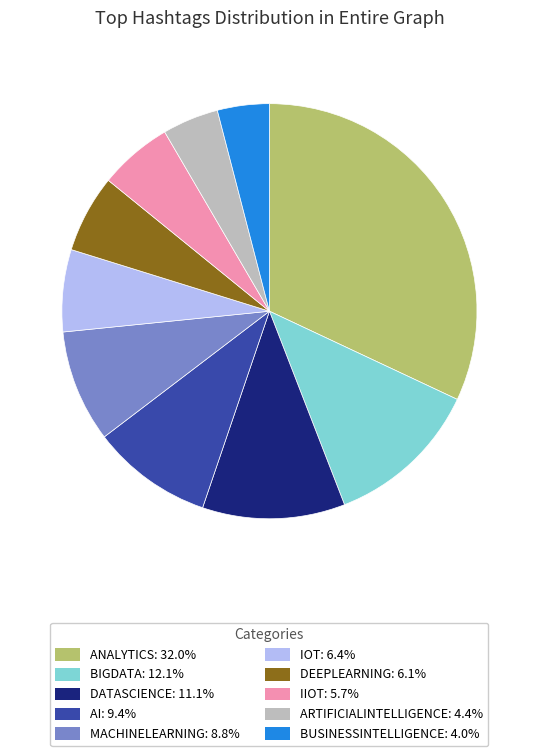

Does any single category account for the majority?

No